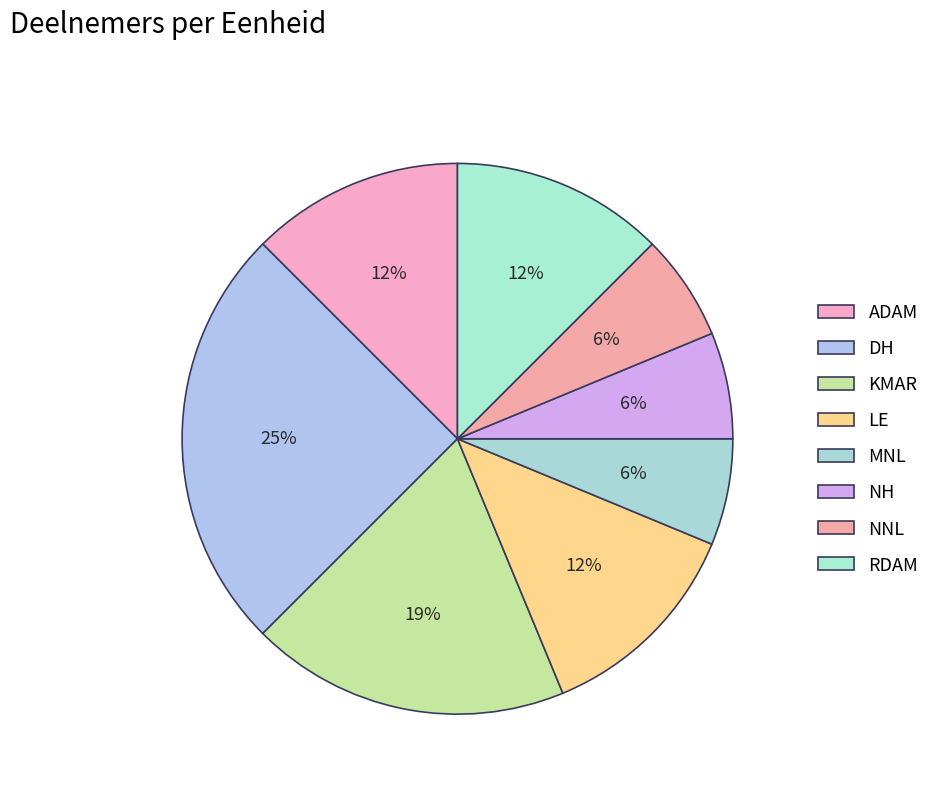

Count the number of slices in the pie.

8